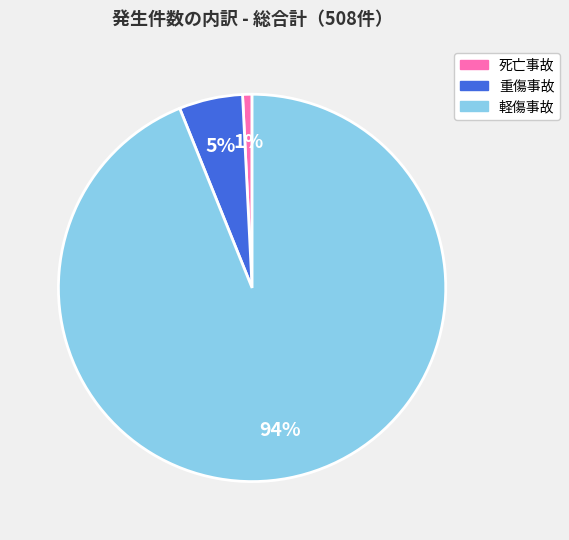

To the nearest percent, what is the difference between the 死亡事故 and 軽傷事故 slice percentages?

93%